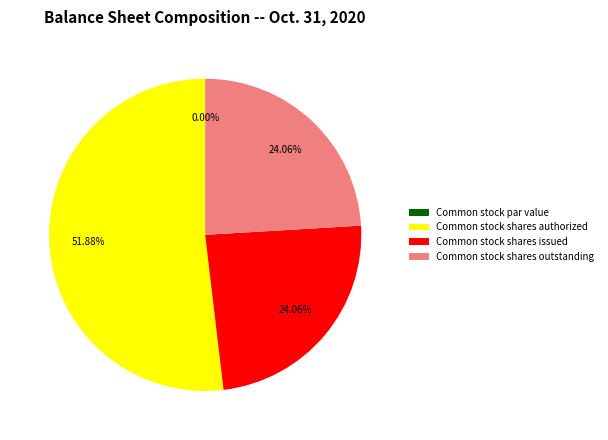

How many slices are in this pie chart?

4